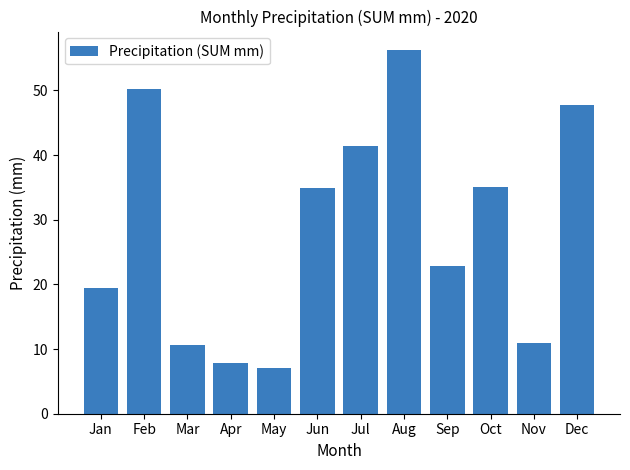

What is the value of the 8th bar from the left?

56.3